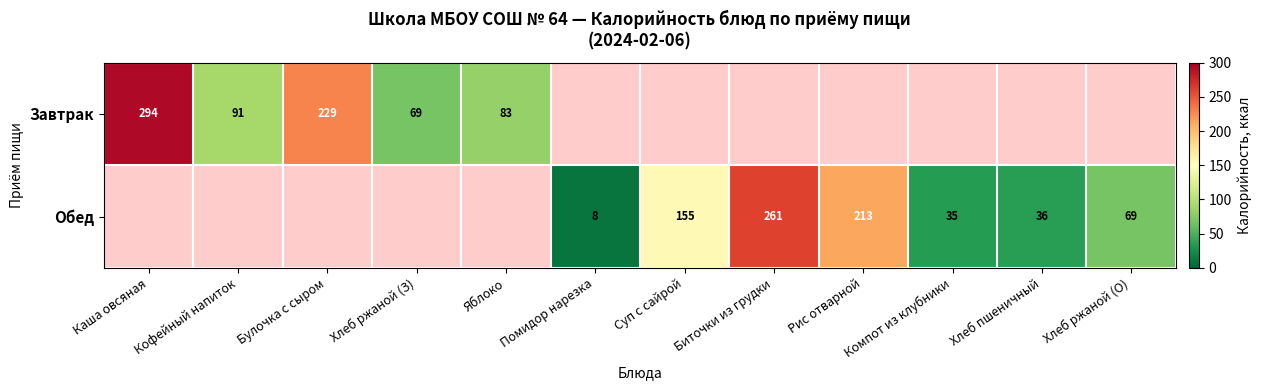

The Завтрак series shows 69 at Хлеб ржаной (З). True or false?

True